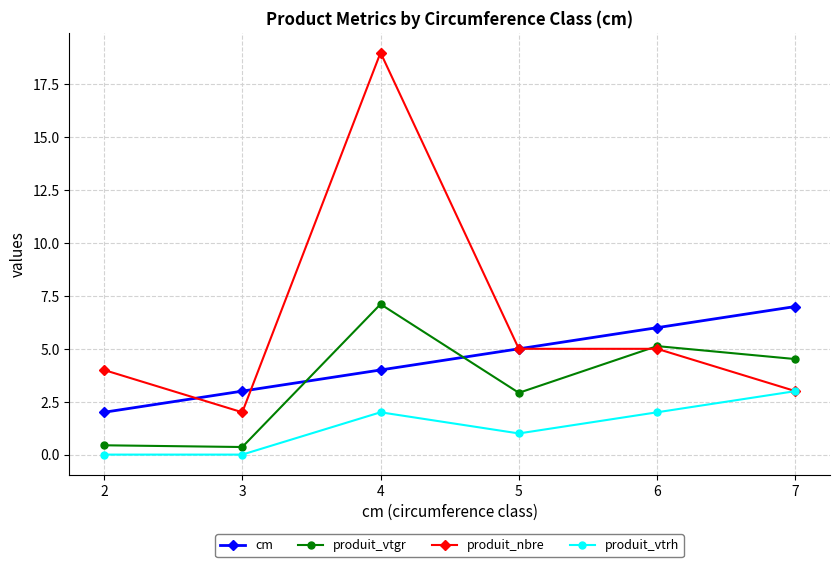

Which label corresponds to the largest value in the chart?

4